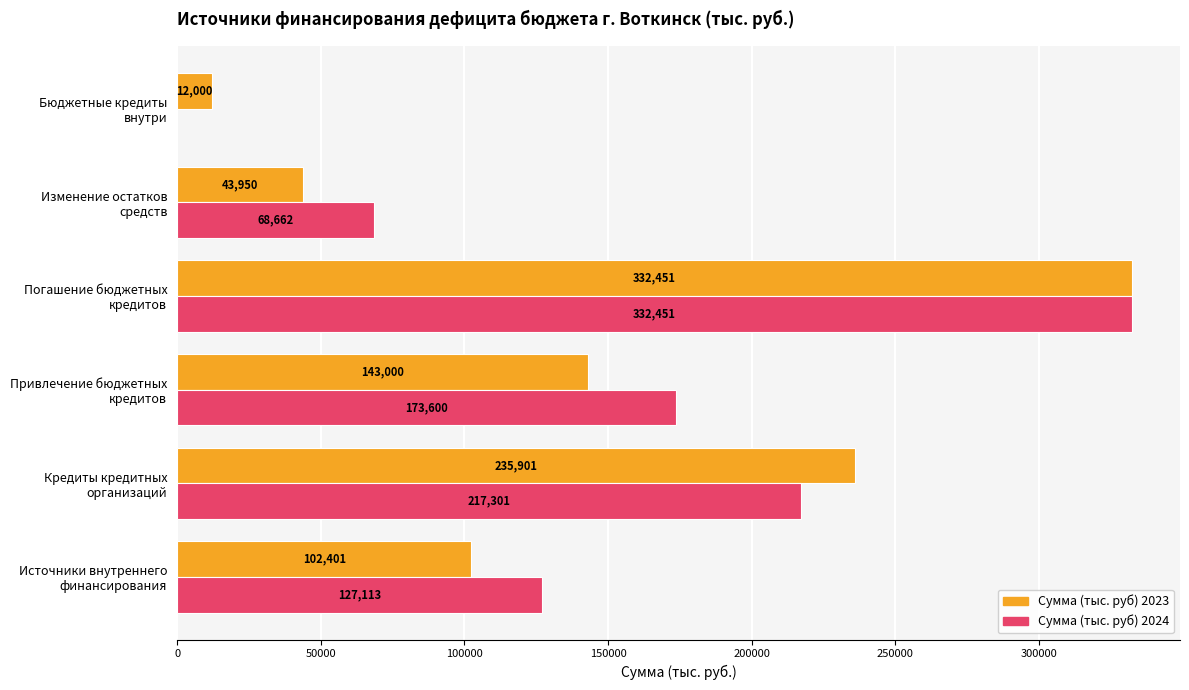

What are all the series names shown in the legend?

Сумма (тыс. руб) 2023, Сумма (тыс. руб) 2024